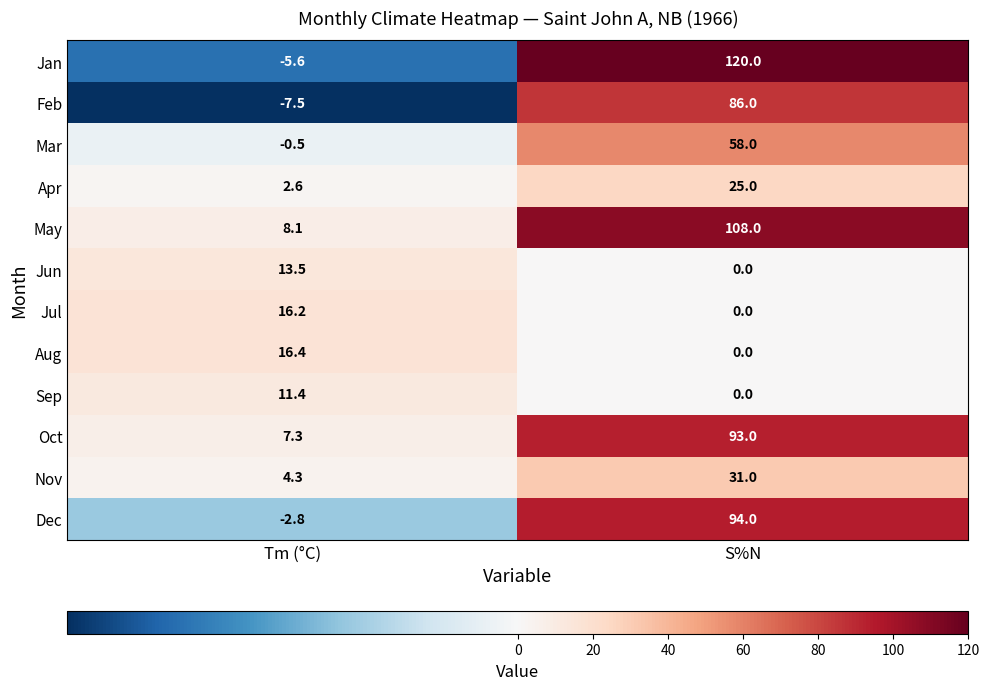

List the series in order of their peak value, highest first.

Jan, May, Dec, Oct, Feb, Mar, Nov, Apr, Aug, Jul, Jun, Sep